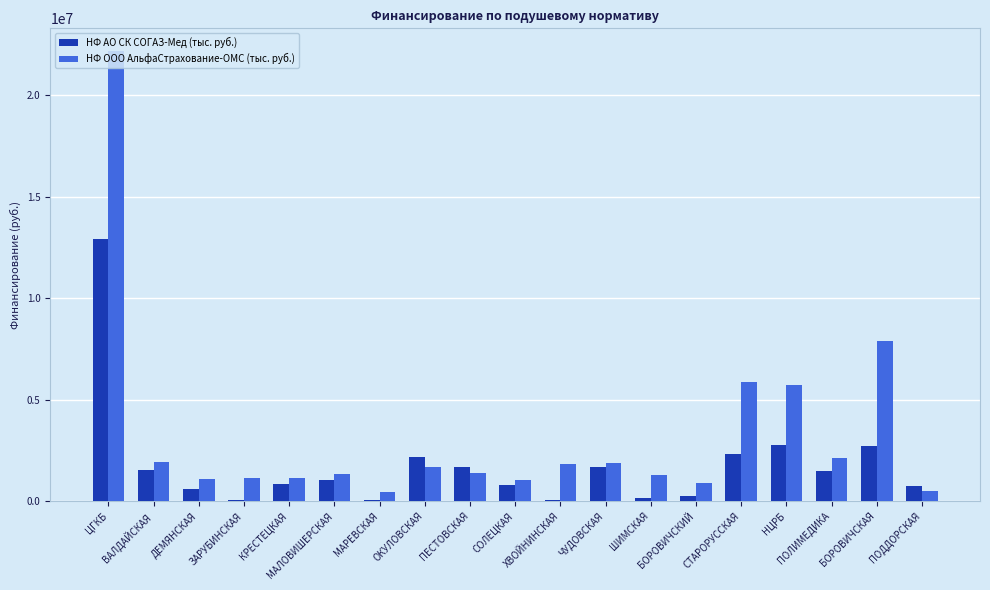

Does the chart contain stacked bars?

No